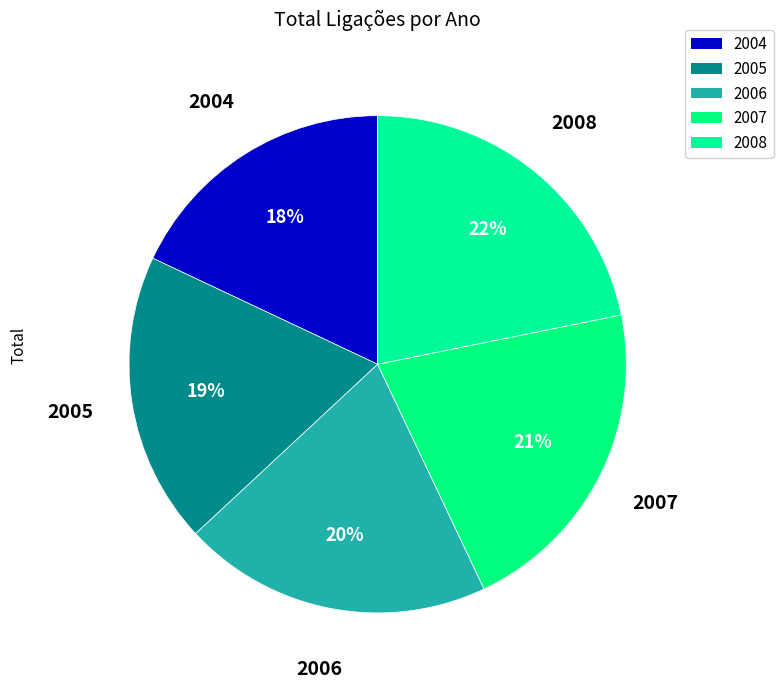

Does 2008 represent more than half of the total?

No